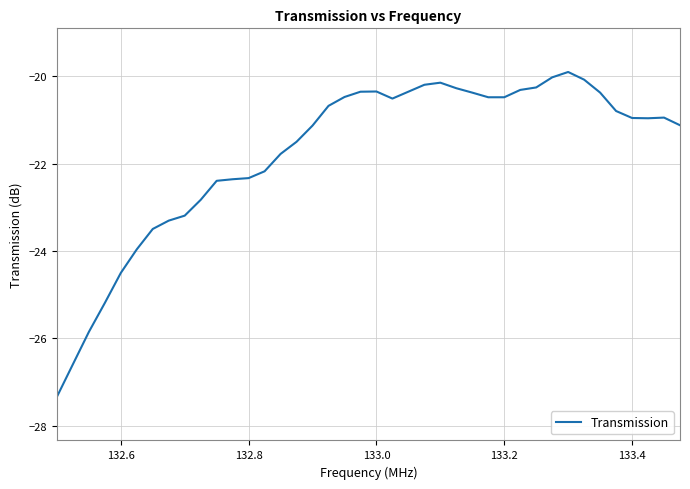

What is the difference between the maximum and minimum values?

7.4